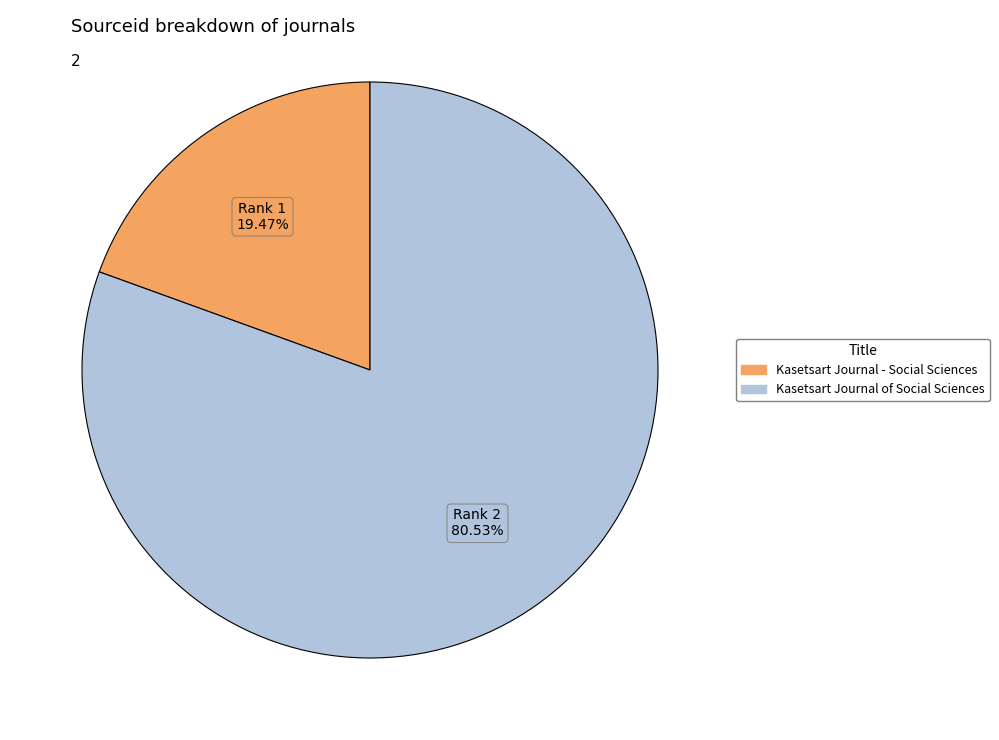

Which category has the smallest portion of the pie?

Kasetsart Journal - Social Sciences